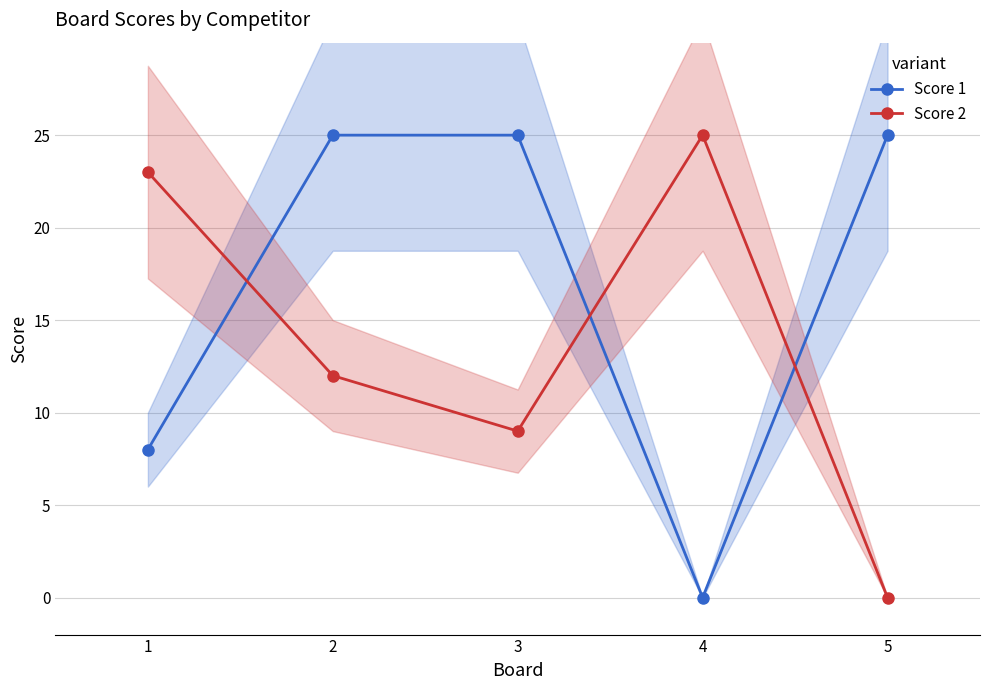

Reading left to right, what are all the values shown in this chart?

Score 1: 1=8	2=25	3=25	4=0	5=25
Score 2: 1=23	2=12	3=9	4=25	5=0